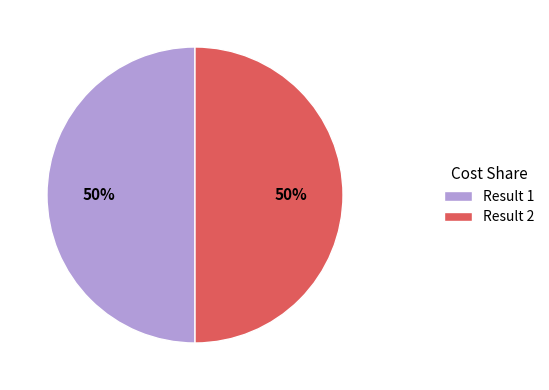

Count the number of slices in the pie.

2